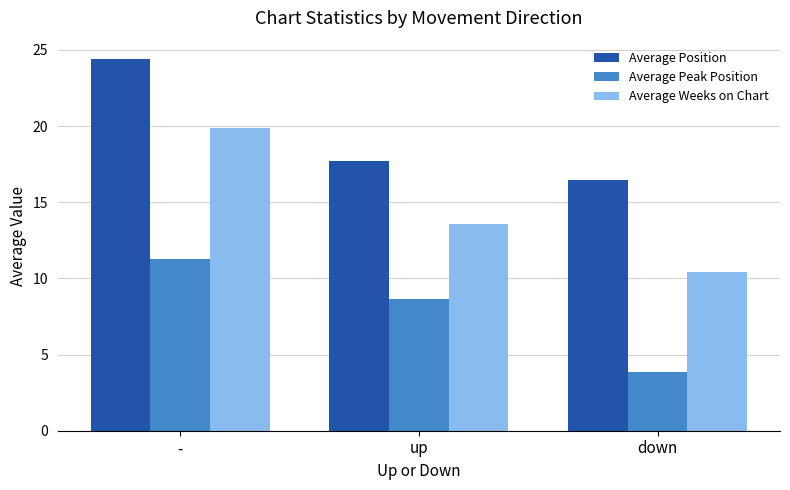

What is the difference between the Average Weeks on Chart values at down and -?

9.5